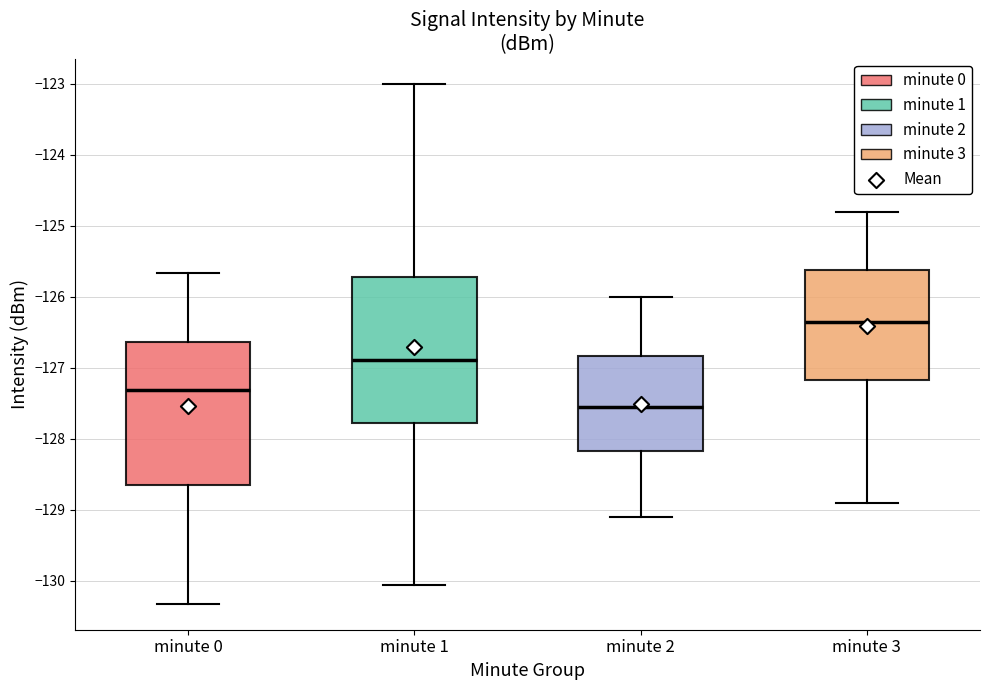

Reading left to right, read every box against the y-axis: the position of its median line, the range the box covers, and the ends of its whiskers. The values are not printed on the chart, so give them approximately, as read against the axis.

minute 0: median -127.3, box -128.7 to -126.6, whiskers -130.3 to -125.7
minute 1: median -126.9, box -127.8 to -125.7, whiskers -130.1 to -123.0
minute 2: median -127.5, box -128.2 to -126.8, whiskers -129.1 to -126.0
minute 3: median -126.3, box -127.2 to -125.6, whiskers -128.9 to -124.8